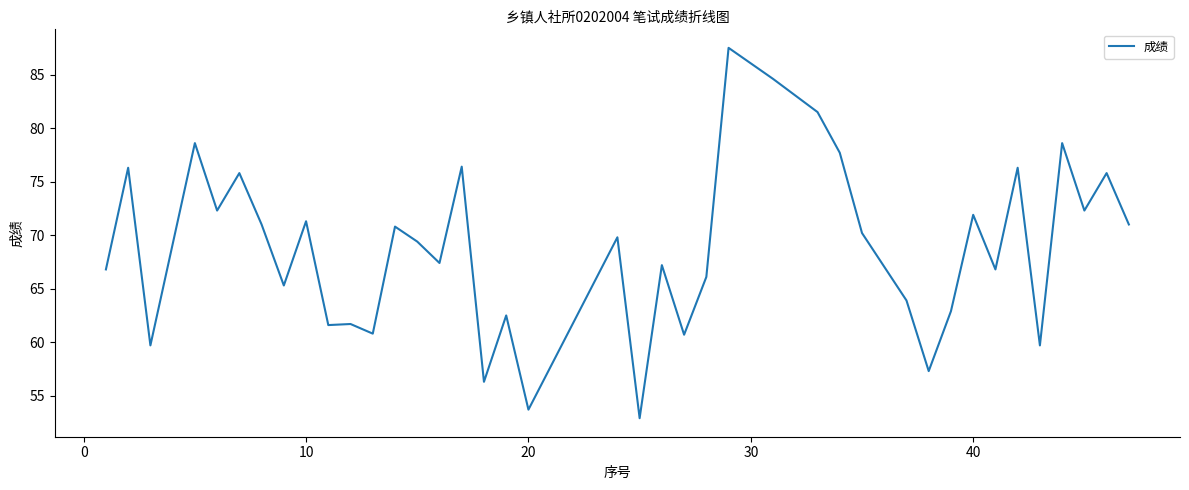

What is the difference between the maximum and minimum values?

34.6